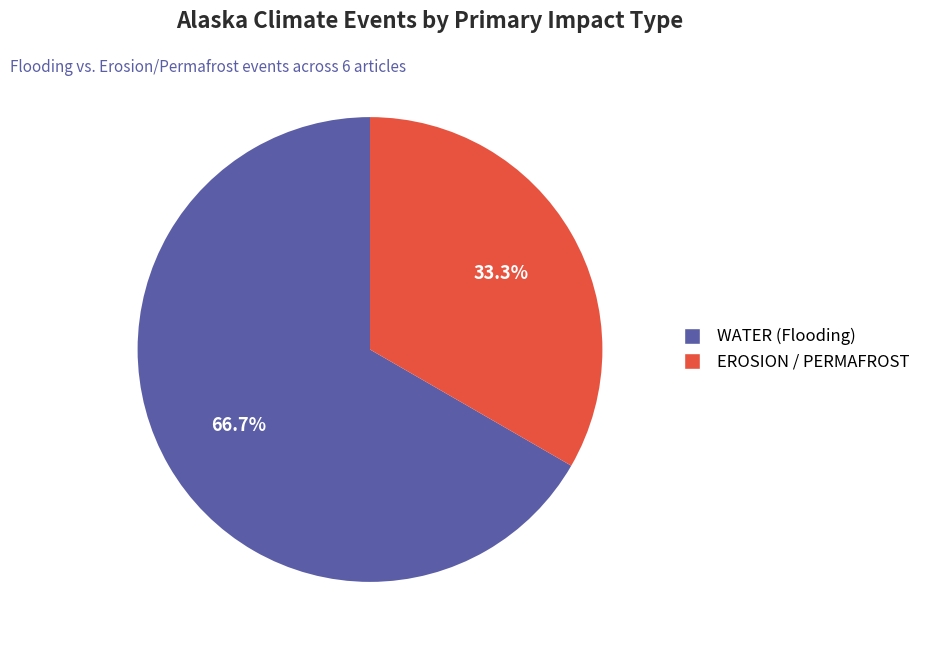

Is there any slice that represents more than half of the pie?

Yes